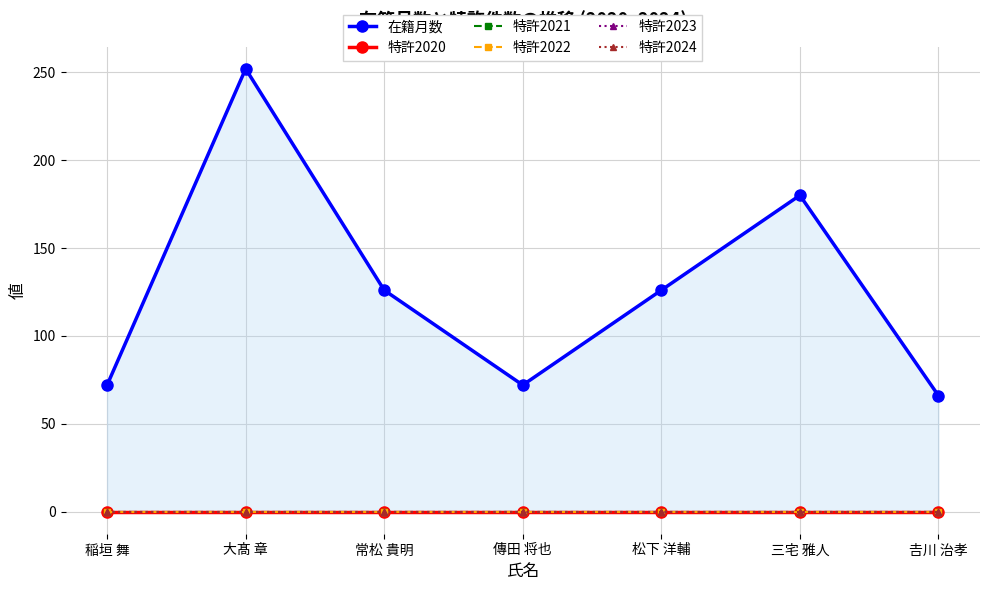

Which series has the largest total across all categories?

在籍月数